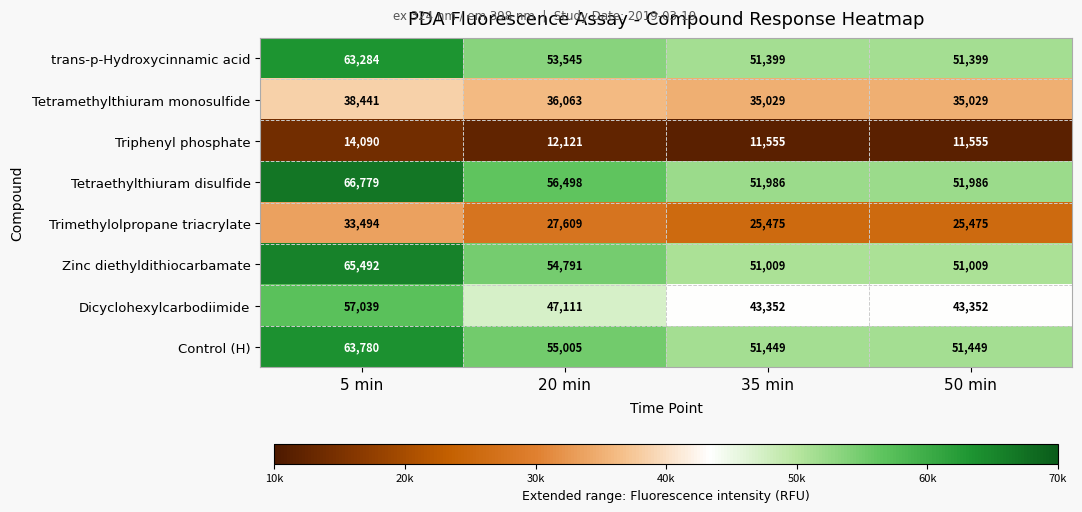

True or false: Dicyclohexylcarbodiimide has a value of 43352 at 35 min.

True